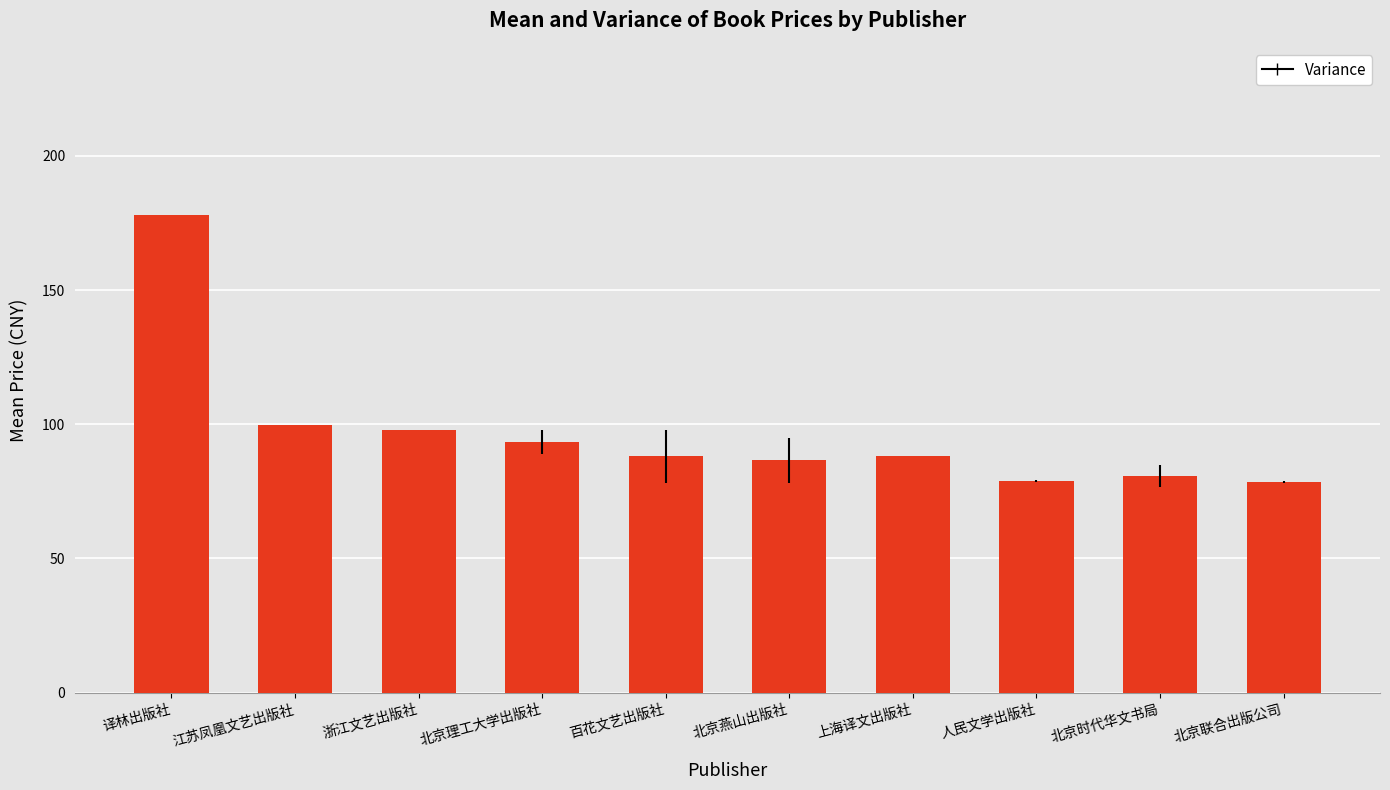

What is the approximate value at 北京时代华文书局?

80.8